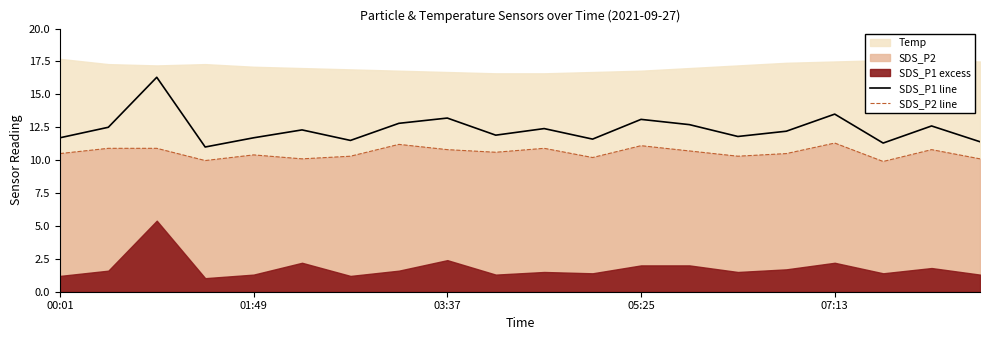

What is the value of the SDS_P2 line point at the 17th from the left?

11.3